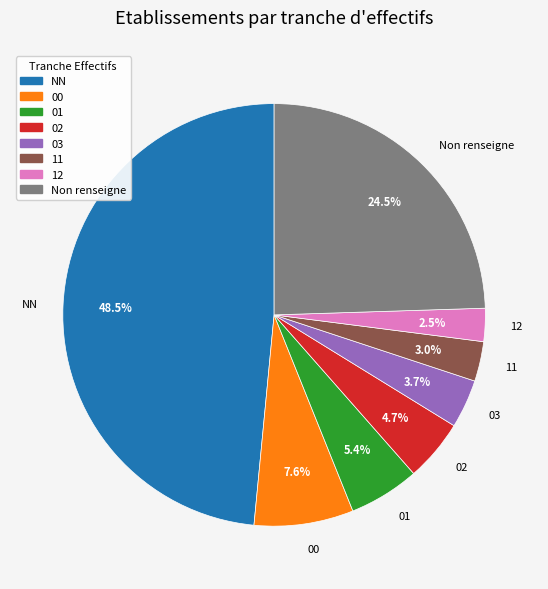

Which slice is the largest?

NN